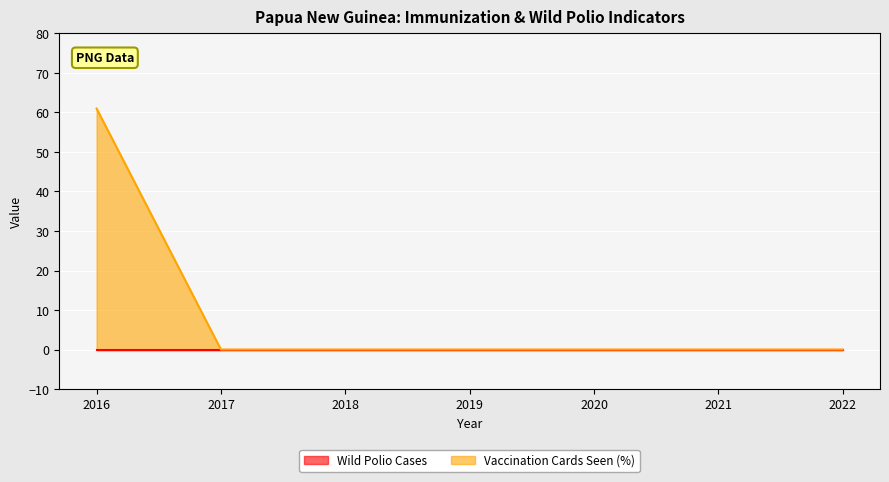

What is the sum of all values?

61